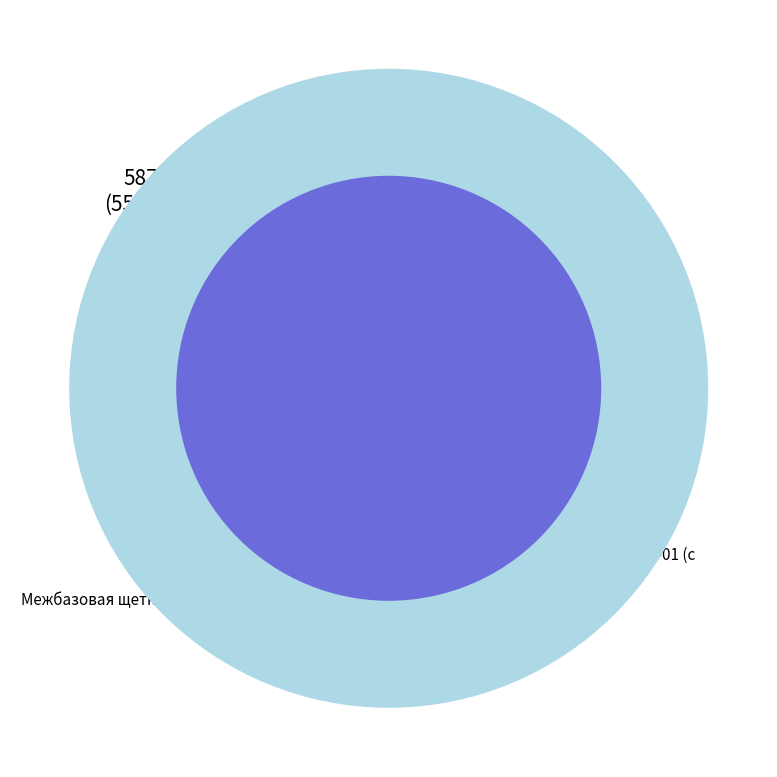

What percentage is the Межбазовая щетка КО-829Б1.36.00.000 Z slice, to the nearest percent?

44%